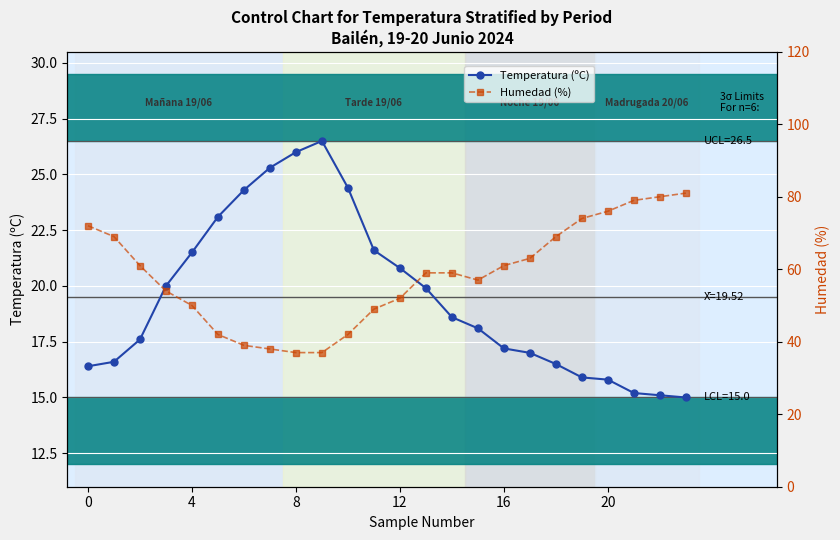

Is it true that Temperatura (ºC) equals 6.6 at 20?

False